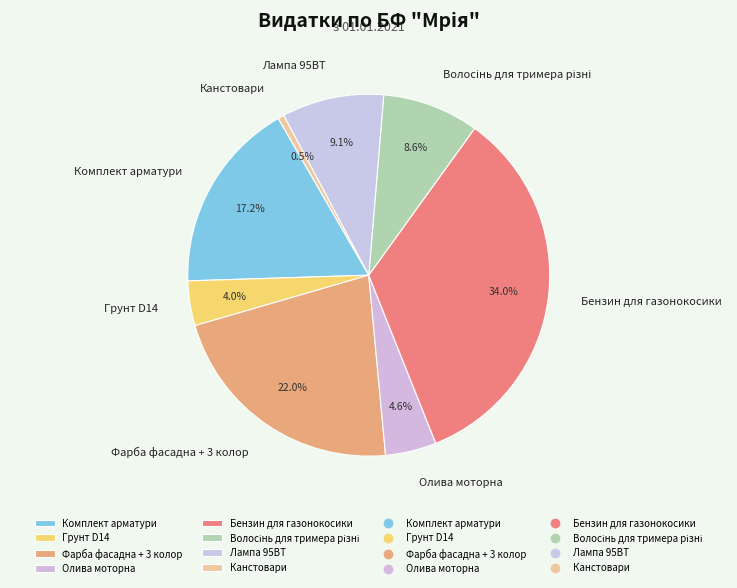

What percentage do Грунт D14 and Фарба фасадна + 3 колор together represent?

26.0%